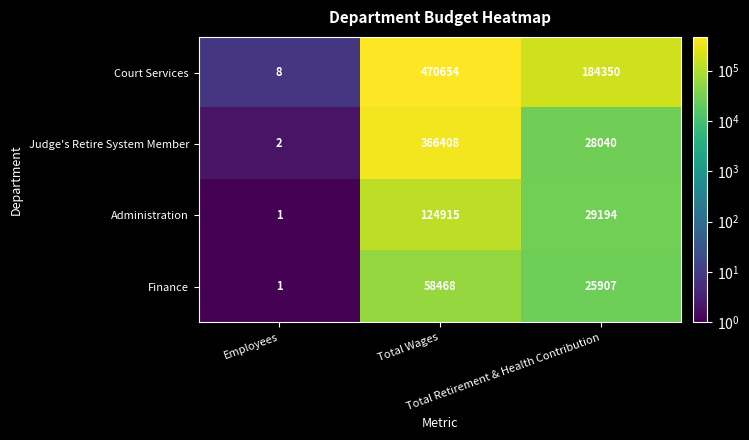

What is the difference between the highest and lowest values at Total Retirement & Health Contribution?

158443